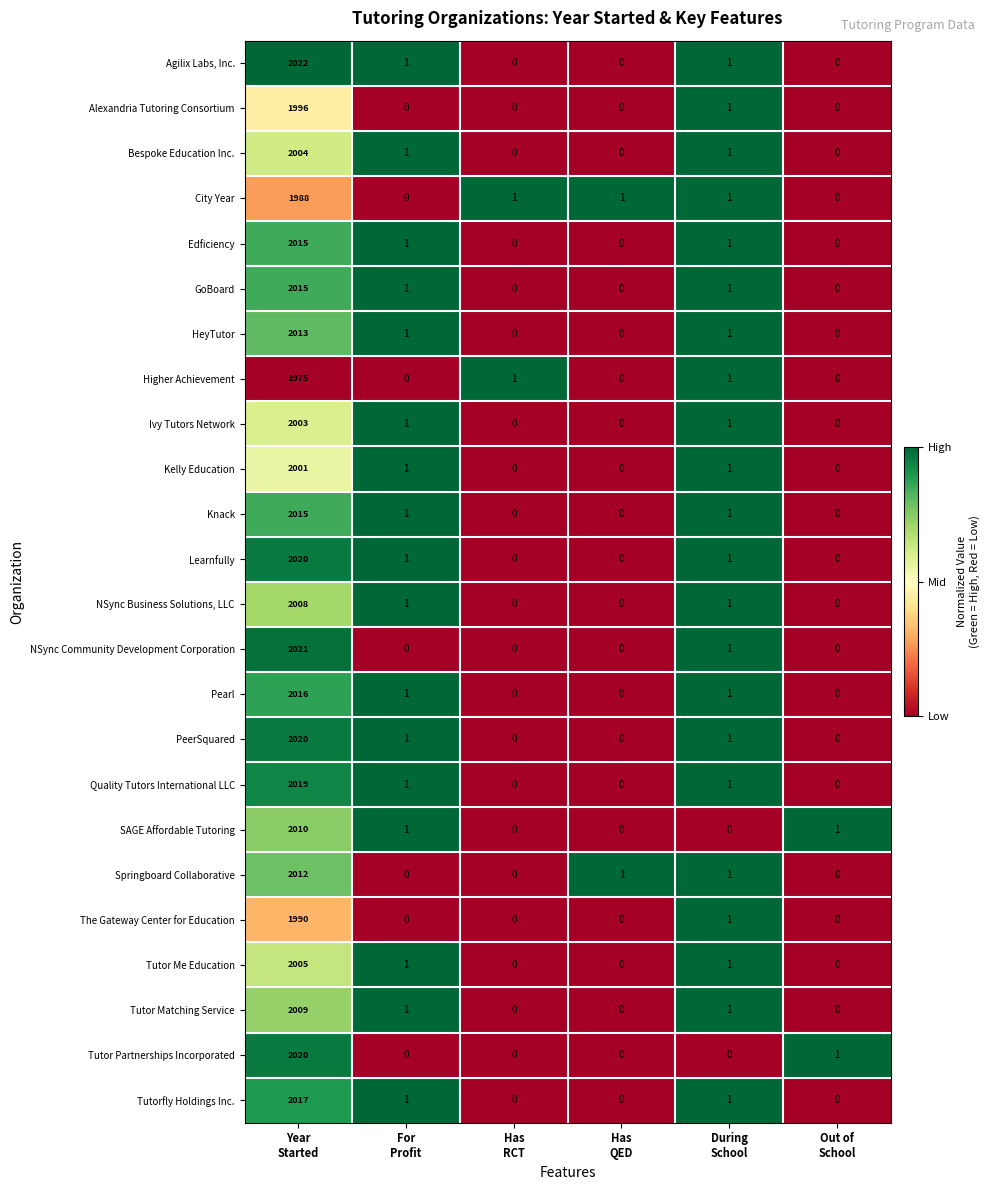

Which series has the largest range (max minus min)?

Agilix Labs, Inc.